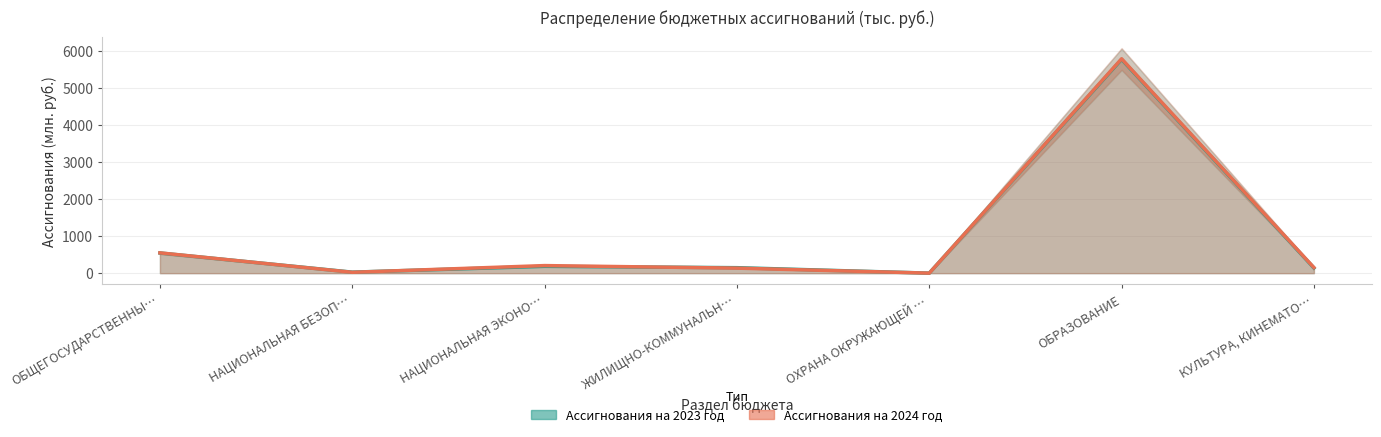

How many interior local peaks does the Ассигнования на 2023 год series have?

2